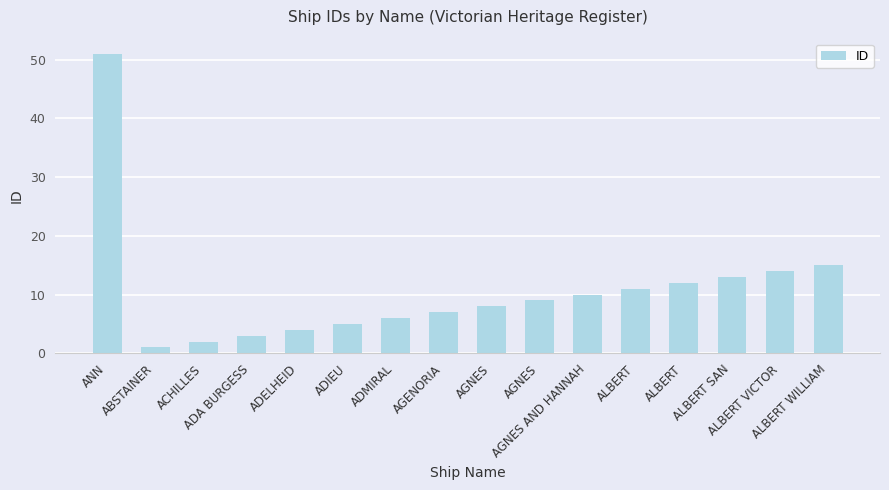

Rank the categories by value from highest to lowest.

ANN, ALBERT WILLIAM, ALBERT VICTOR, ALBERT SAN, ALBERT, ALBERT, AGNES AND HANNAH, AGNES, AGNES, AGENORIA, ADMIRAL, ADIEU, ADELHEID, ADA BURGESS, ACHILLES, ABSTAINER